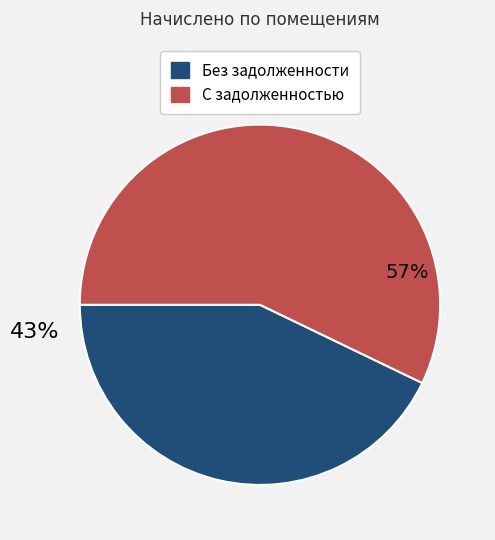

Does any single category account for the majority?

Yes